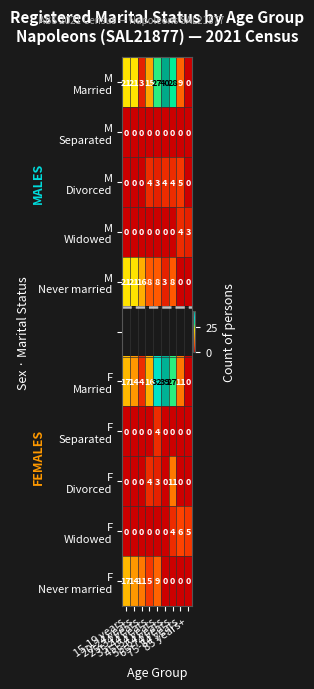

How many data points in F Never married are less than 5?

4